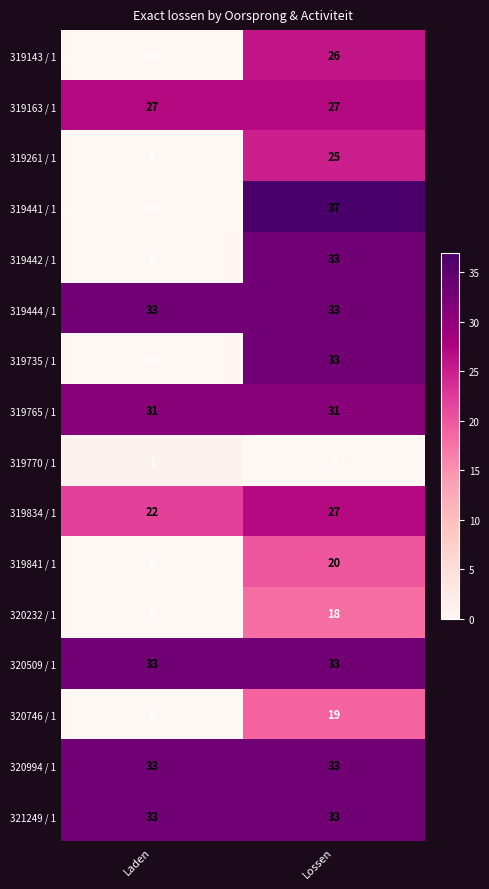

Count the number of data series in this chart.

16